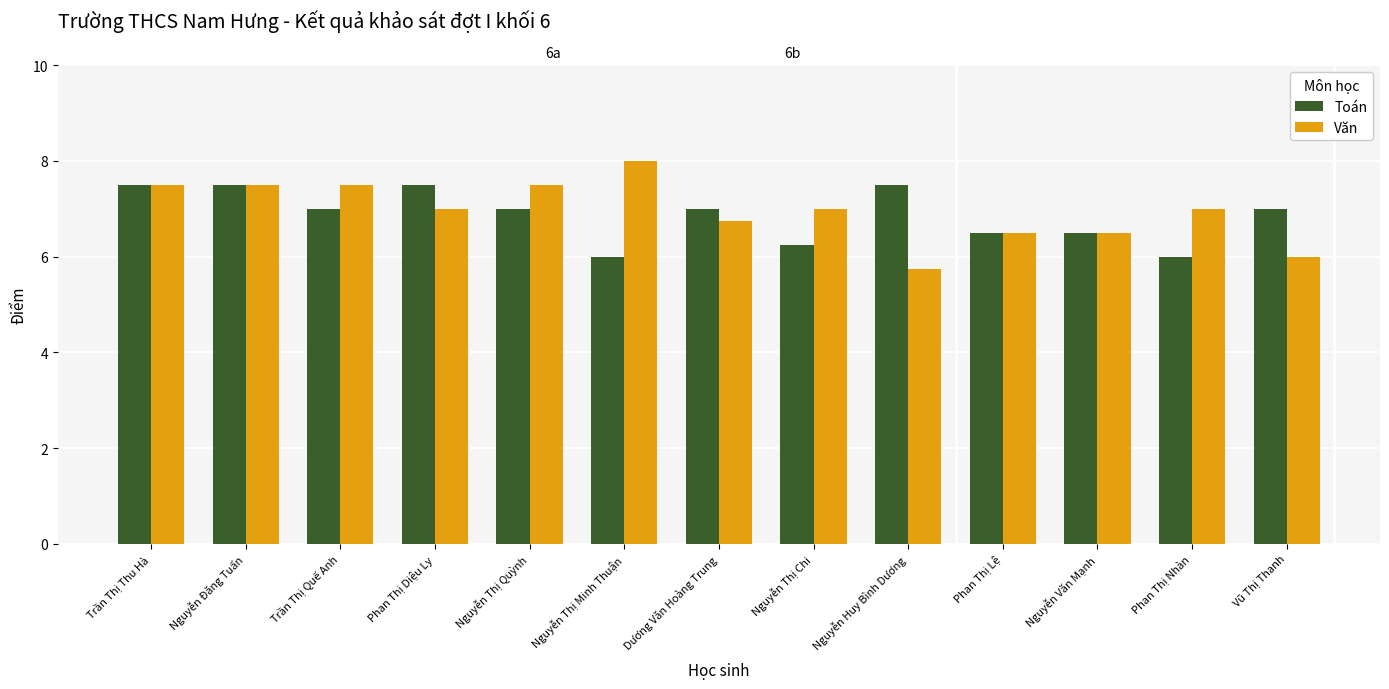

At how many categories does at least one series exceed 6?

13